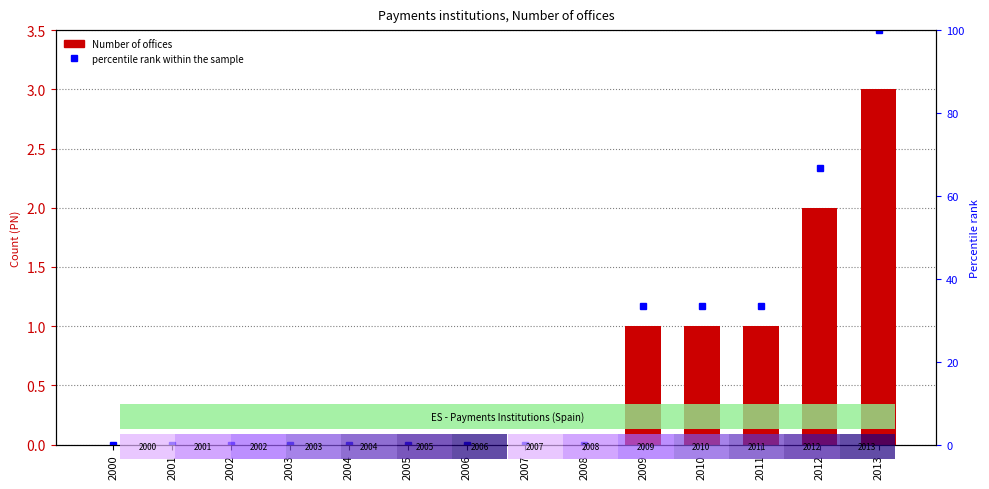

Which series has the largest total across all categories?

percentile rank within the sample